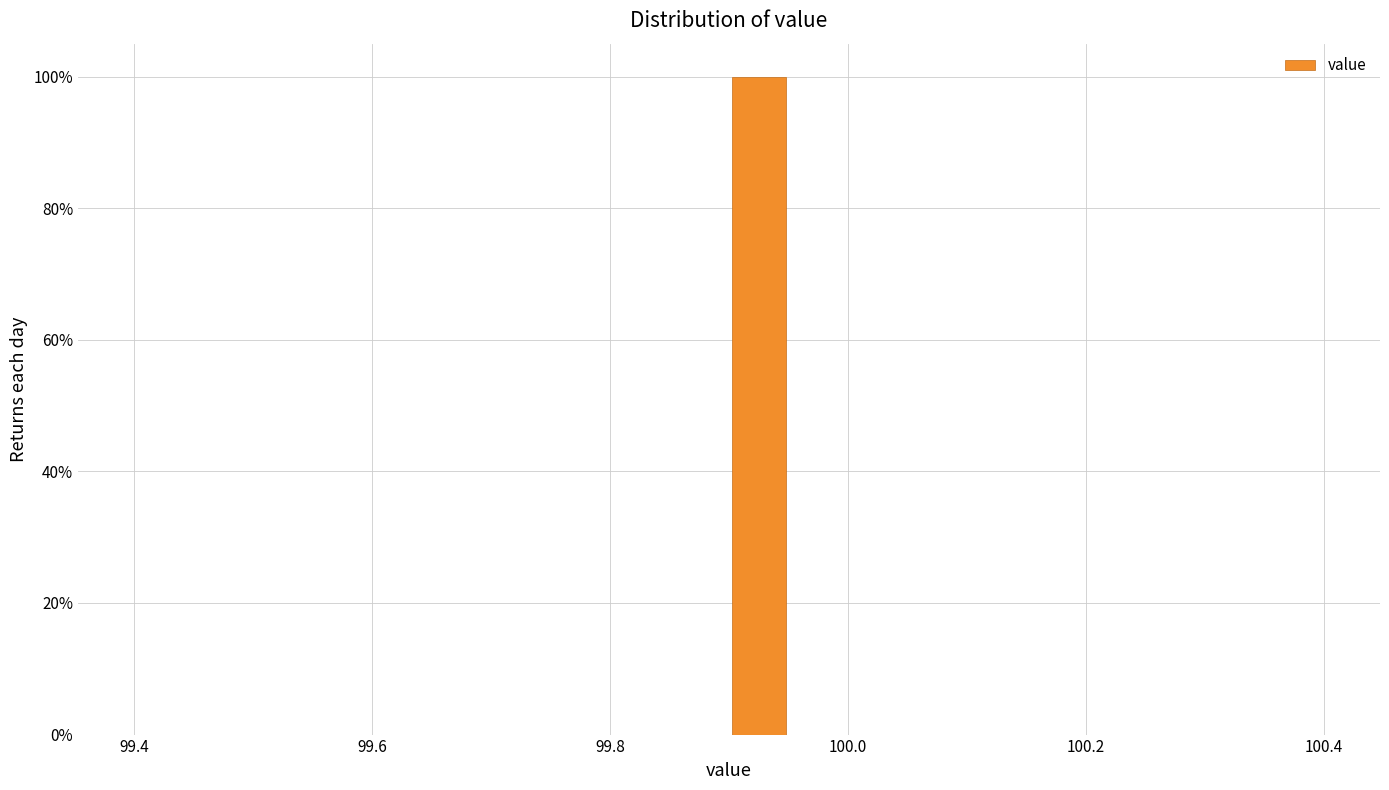

Around what value on the x-axis is the tallest bar? Give the approximate position of its centre, as read against the axis.

99.92